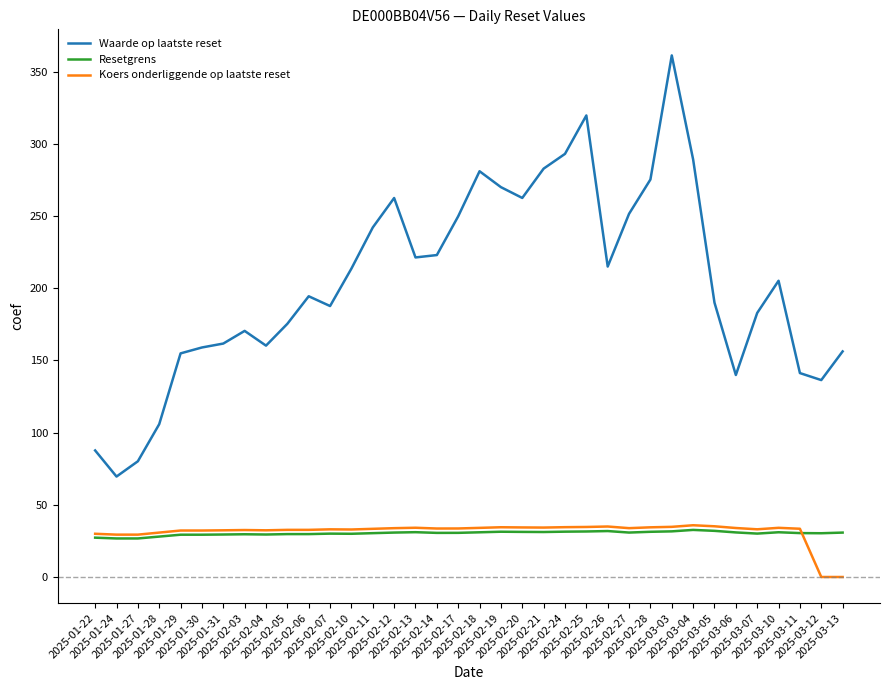

True or false: Waarde op laatste reset and Koers onderliggende op laatste reset cross at least once.

False